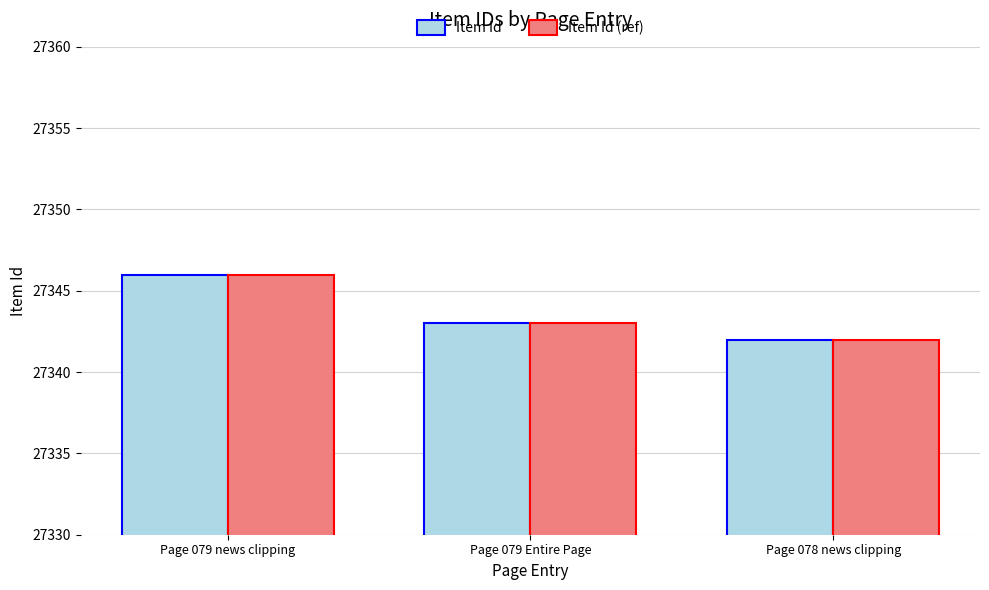

What are all the series names shown in the legend?

Item Id, Item Id (ref)